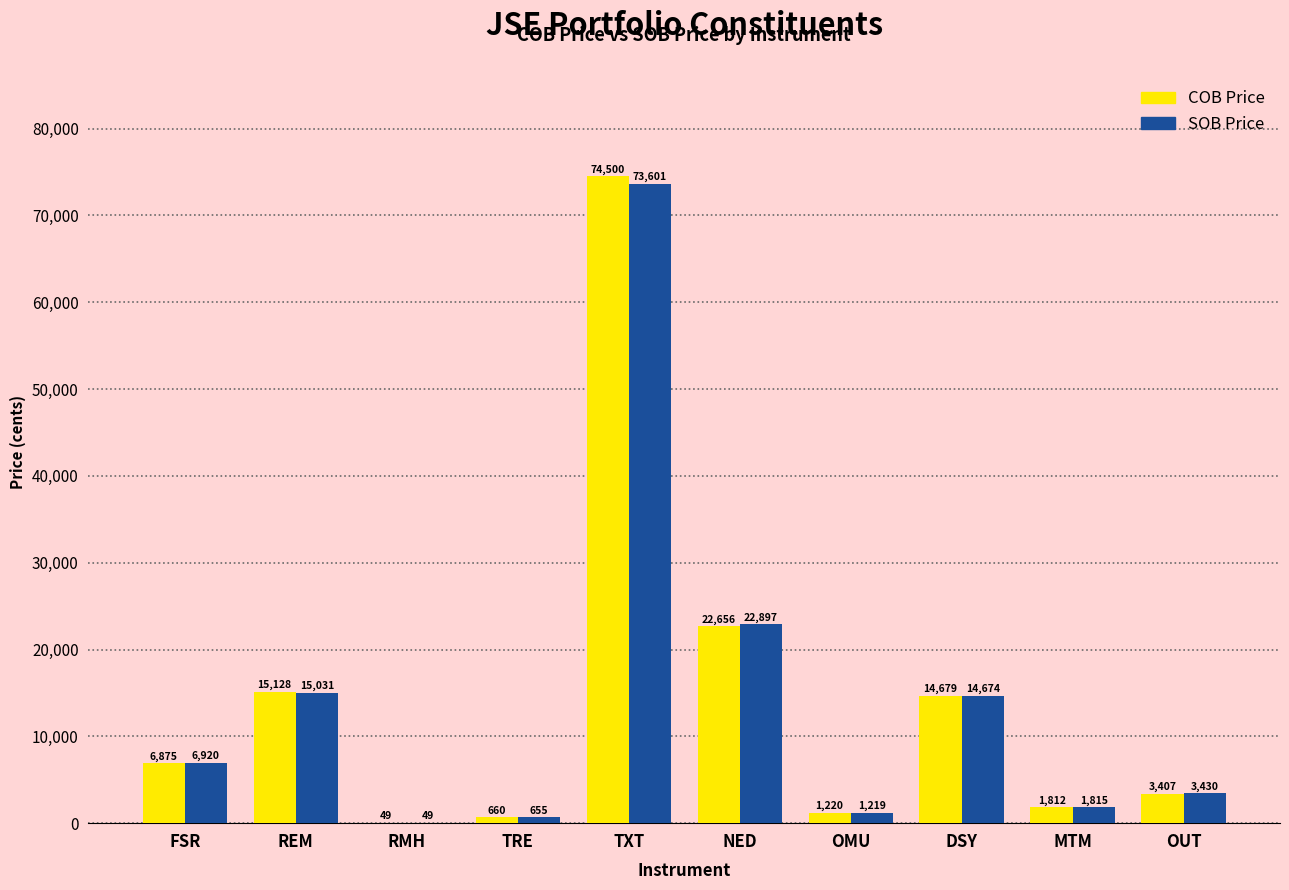

Is the value of COB Price at REM greater than the value of SOB Price at NED?

No